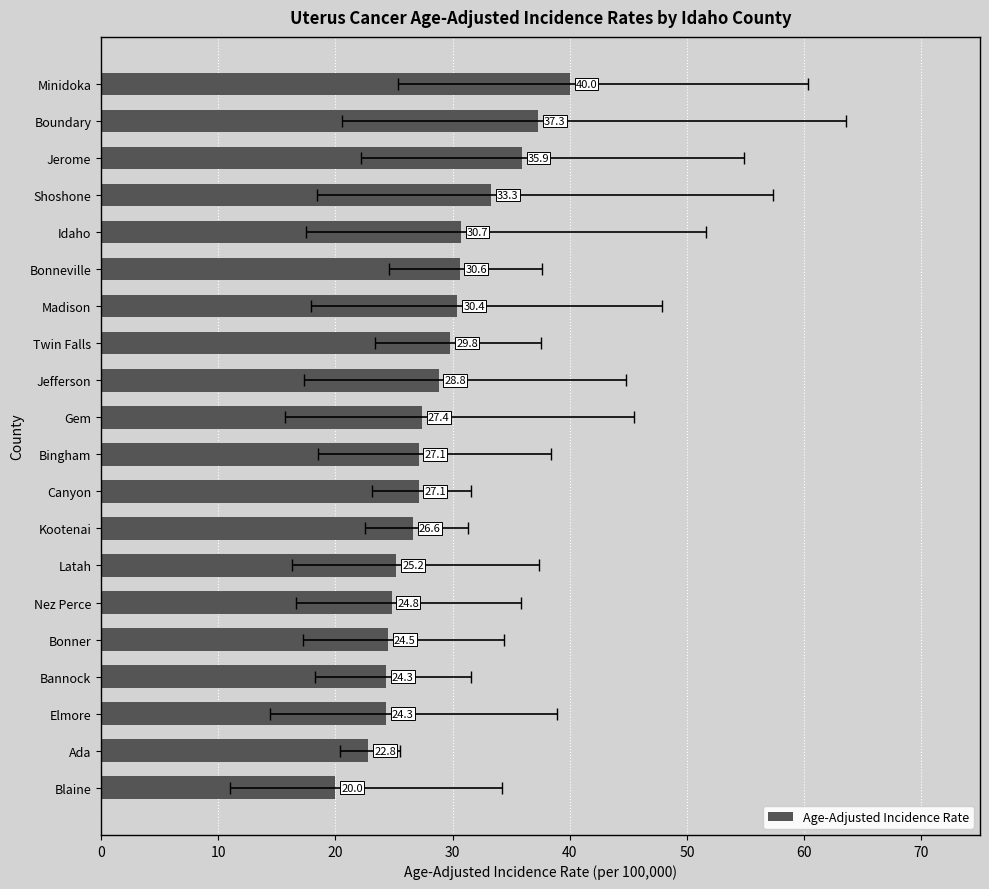

Is it true that the value at Jefferson is 49.0?

False